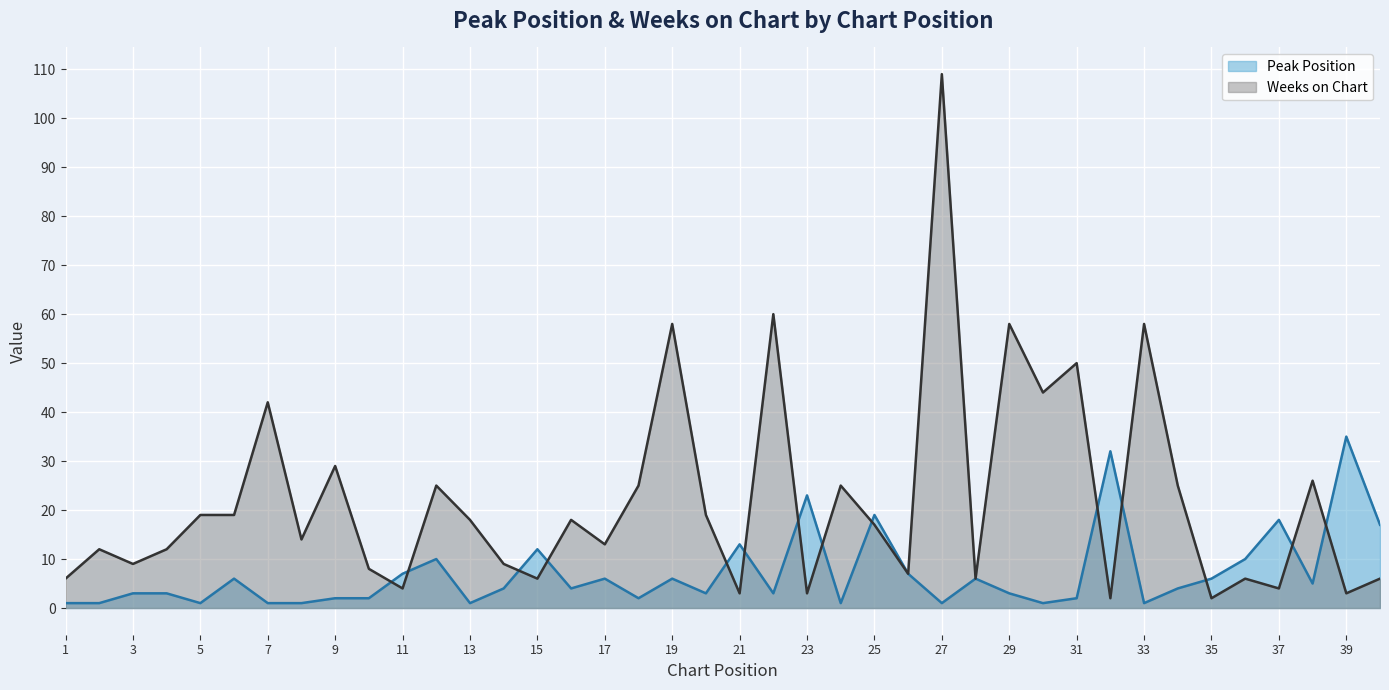

Which category has the highest value in the Weeks on Chart series?

27